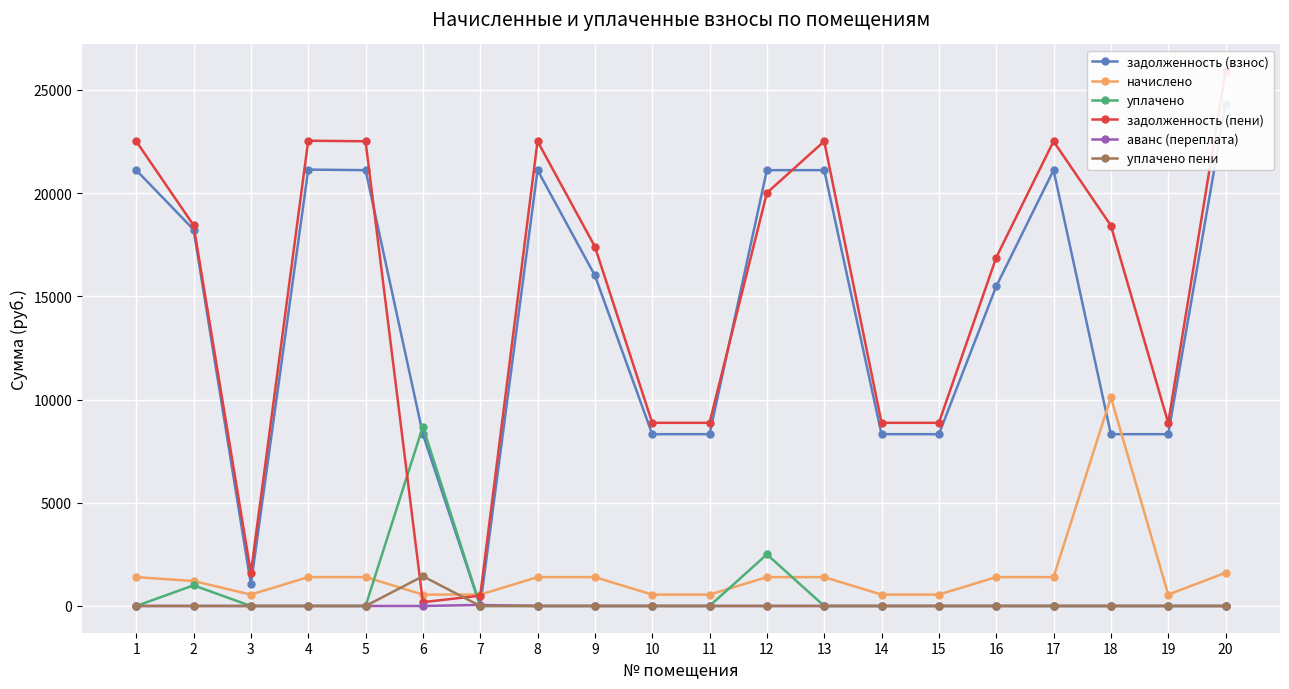

What is the average value of the аванс (переплата) series?

2.5